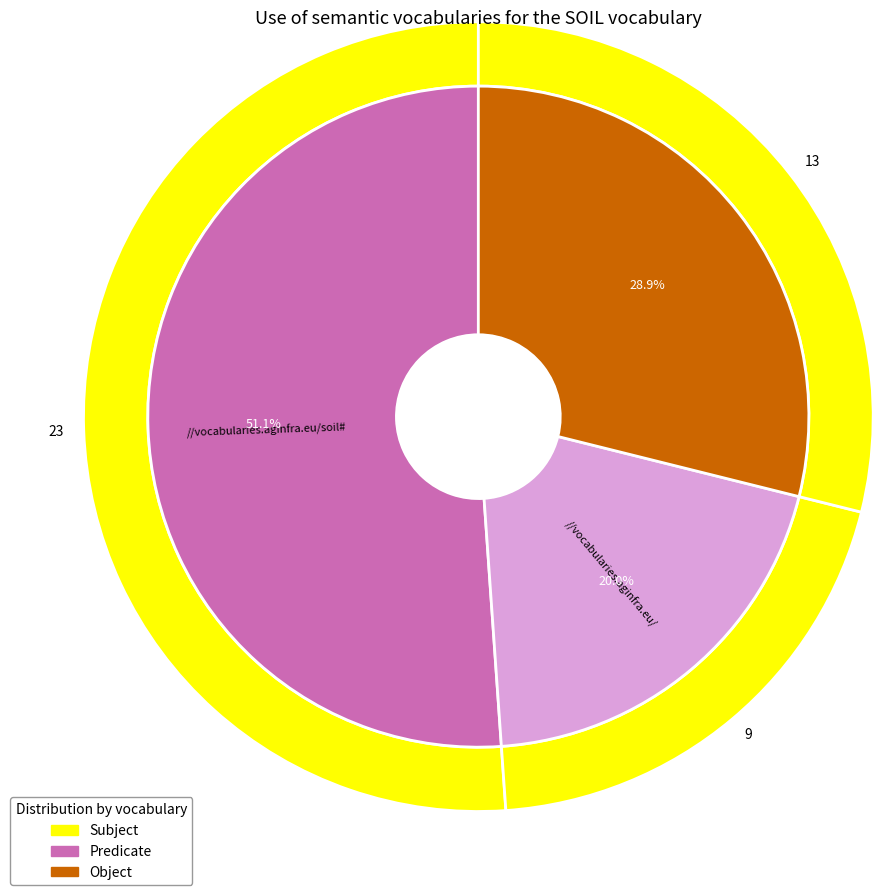

Count the number of slices in the pie.

9